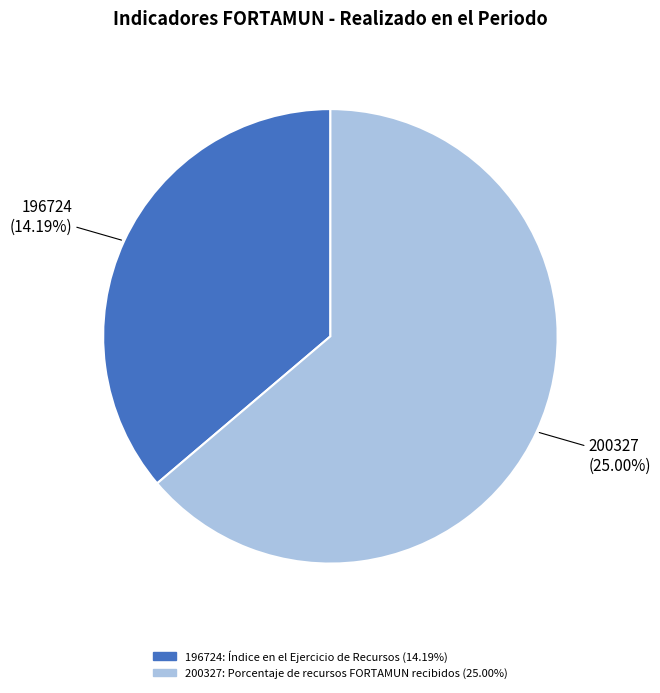

Is it true that 200327 is 64% of the pie?

True